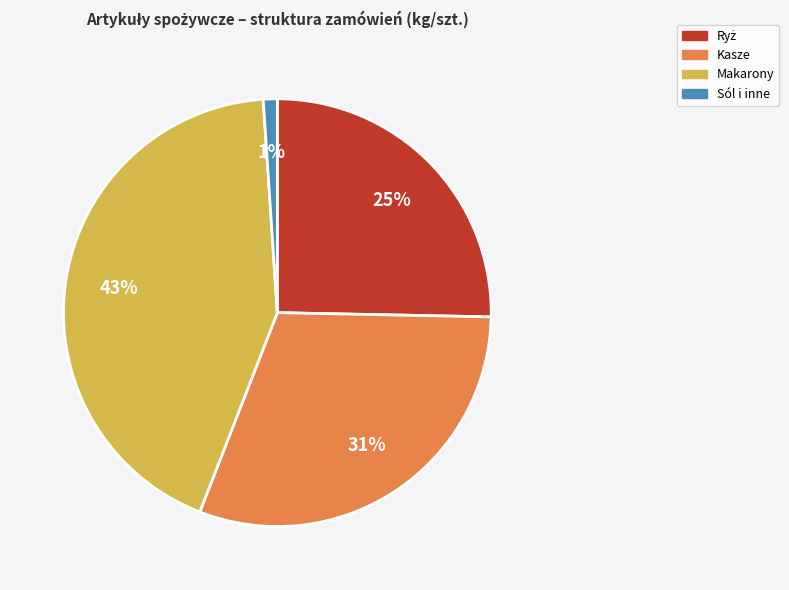

Is there a majority slice in this chart?

No